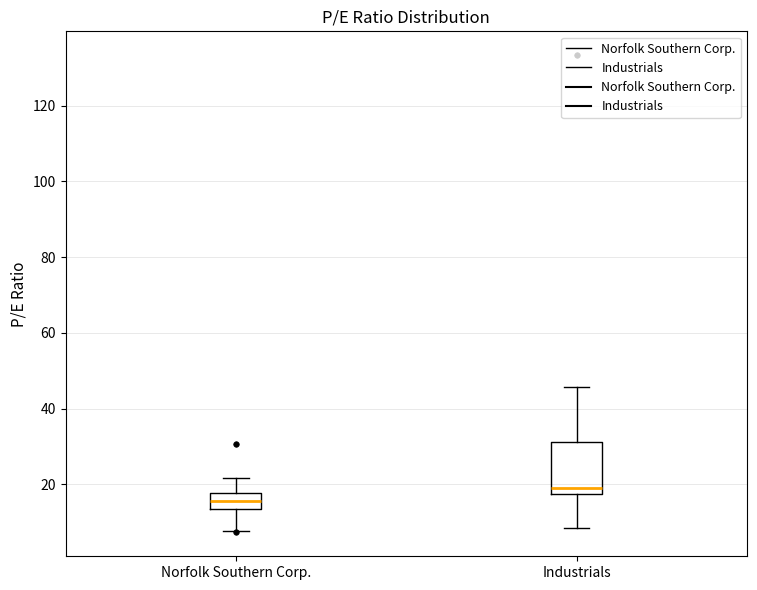

Which box's median line is the lowest?

Norfolk Southern Corp.